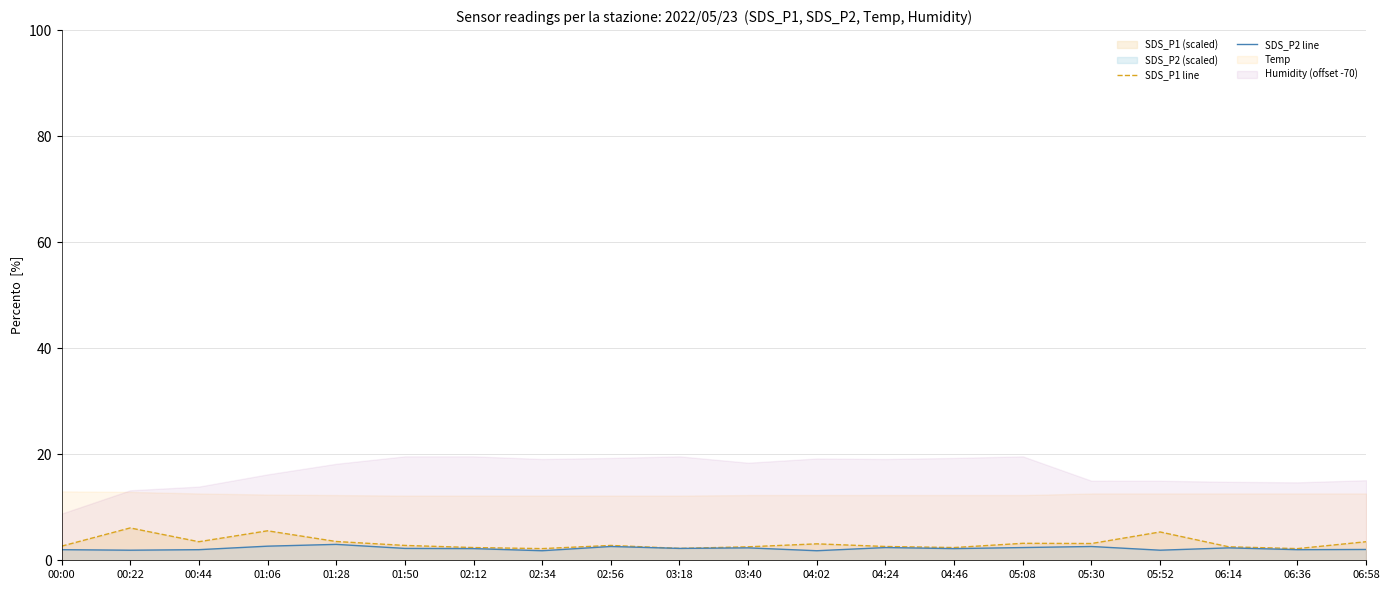

How many values in the SDS_P2 line series exceed 2?

13